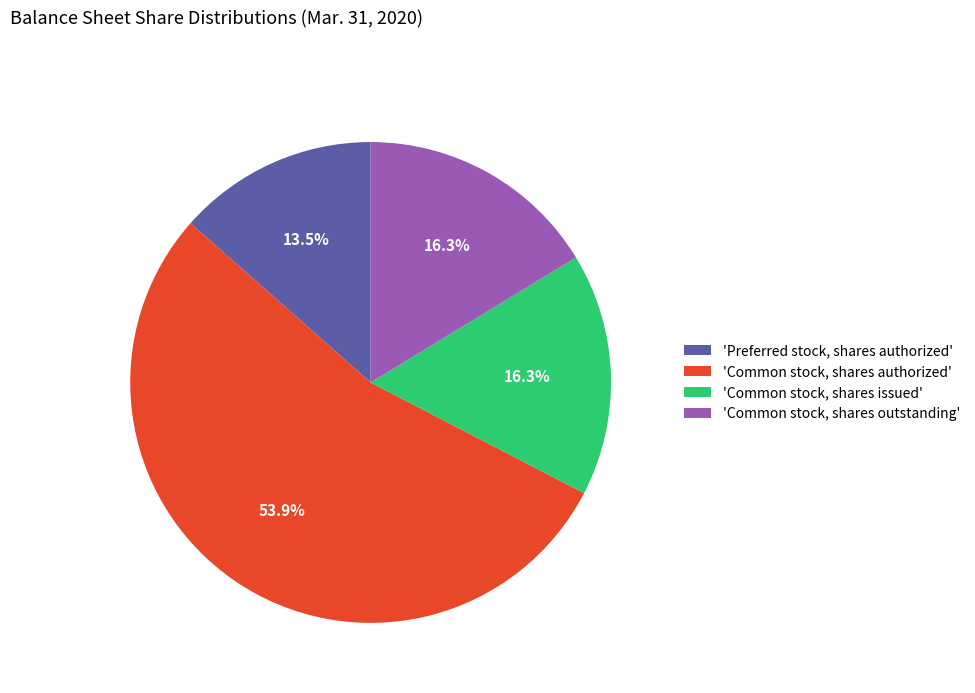

Combined, do 'Common stock, shares outstanding' and 'Common stock, shares authorized' account for over 50%?

Yes